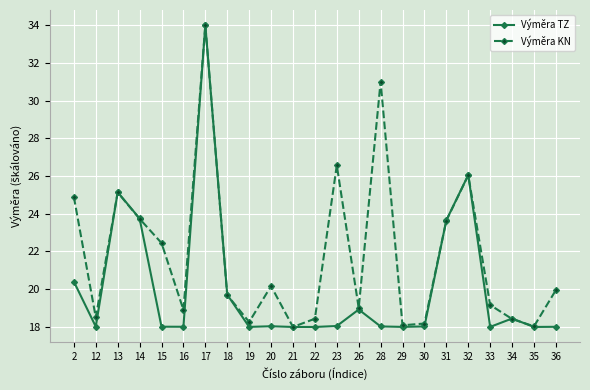

How many lines are shown in the chart?

2